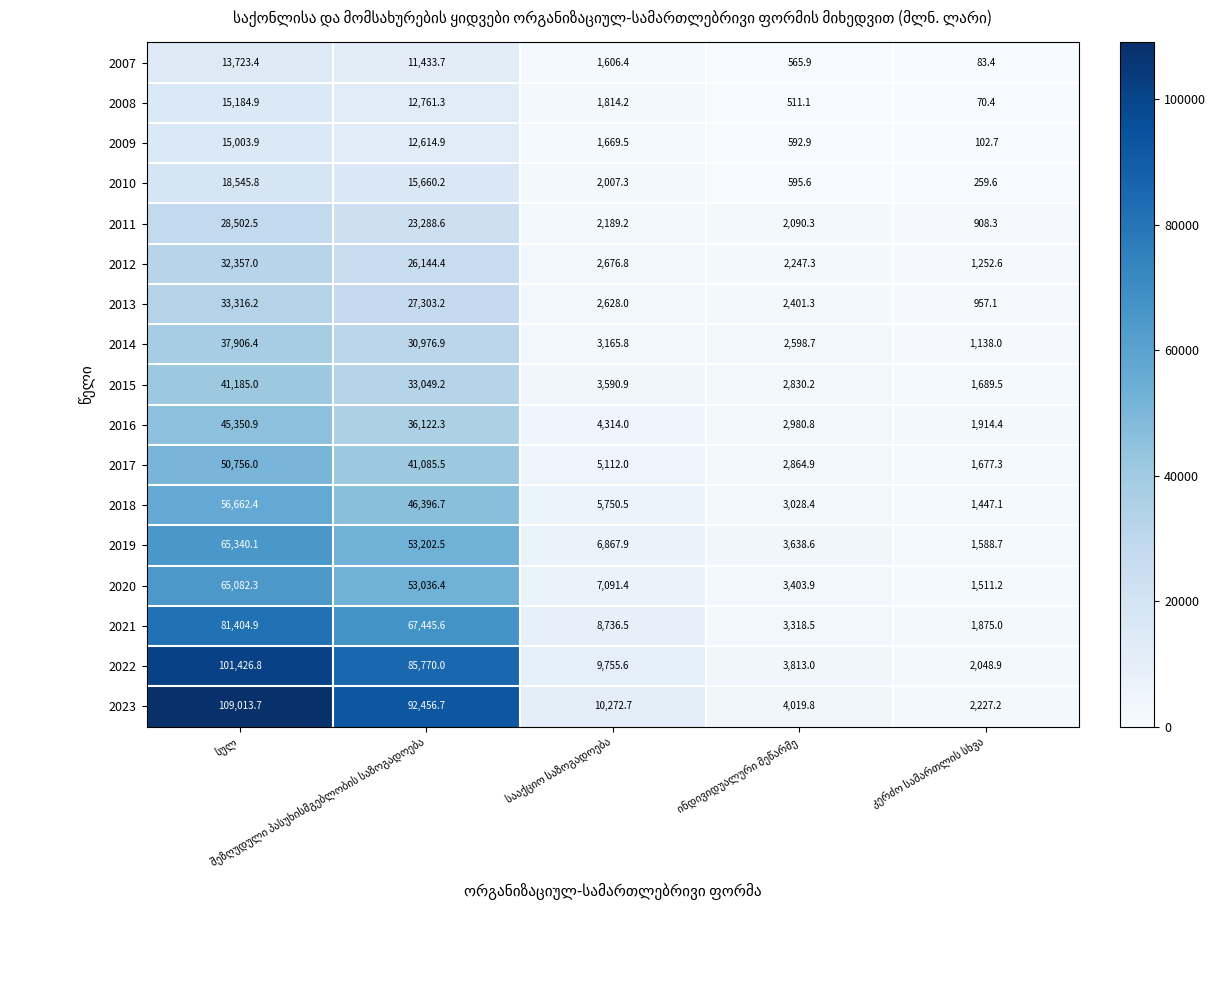

Which series has the largest range (max minus min)?

2023